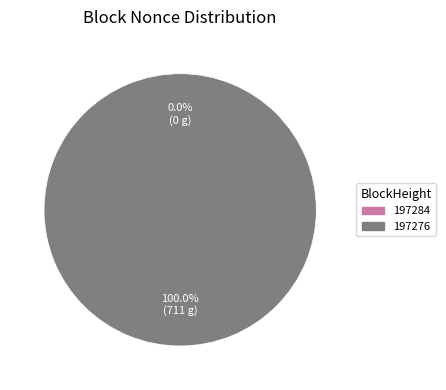

Is it true that 197284 is 1% of the pie?

False